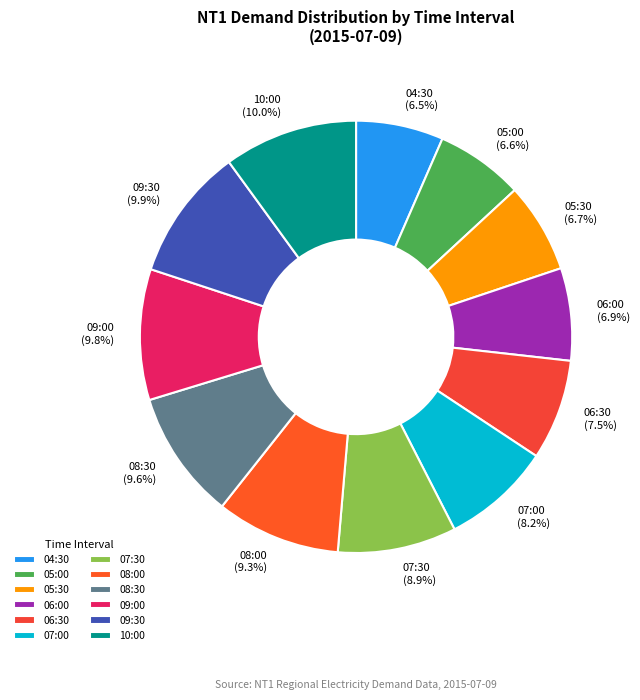

To the nearest percent, what is the difference between the 10:00 and 05:00 slice percentages?

3%